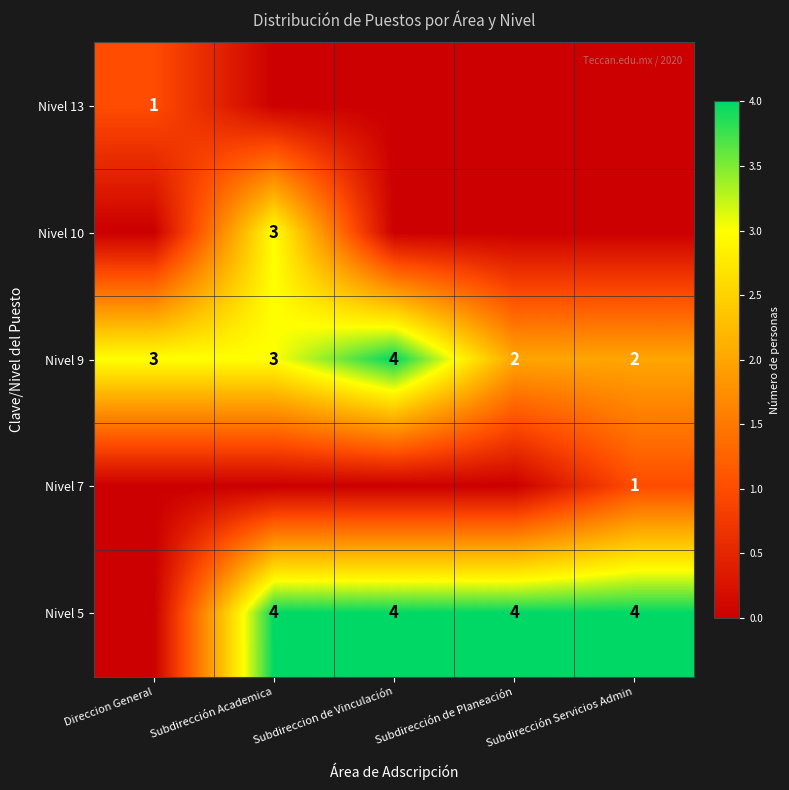

Read the Nivel 9 value at Direccion General.

3